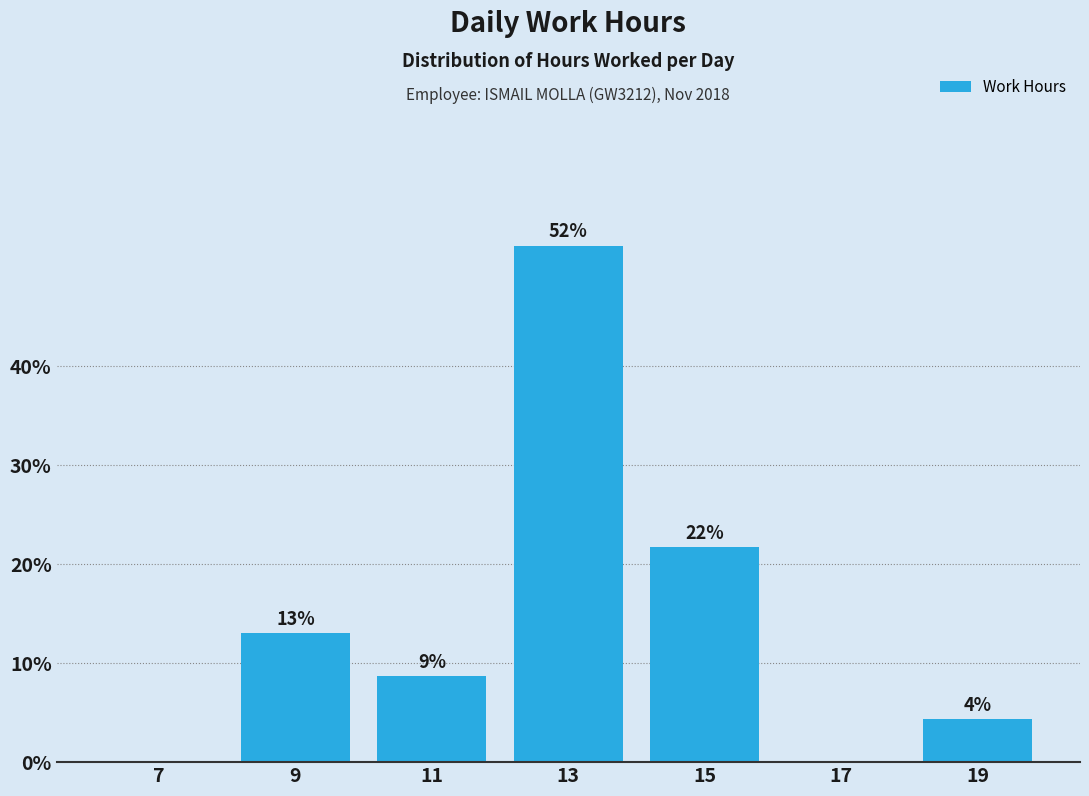

Are the bars horizontal?

No